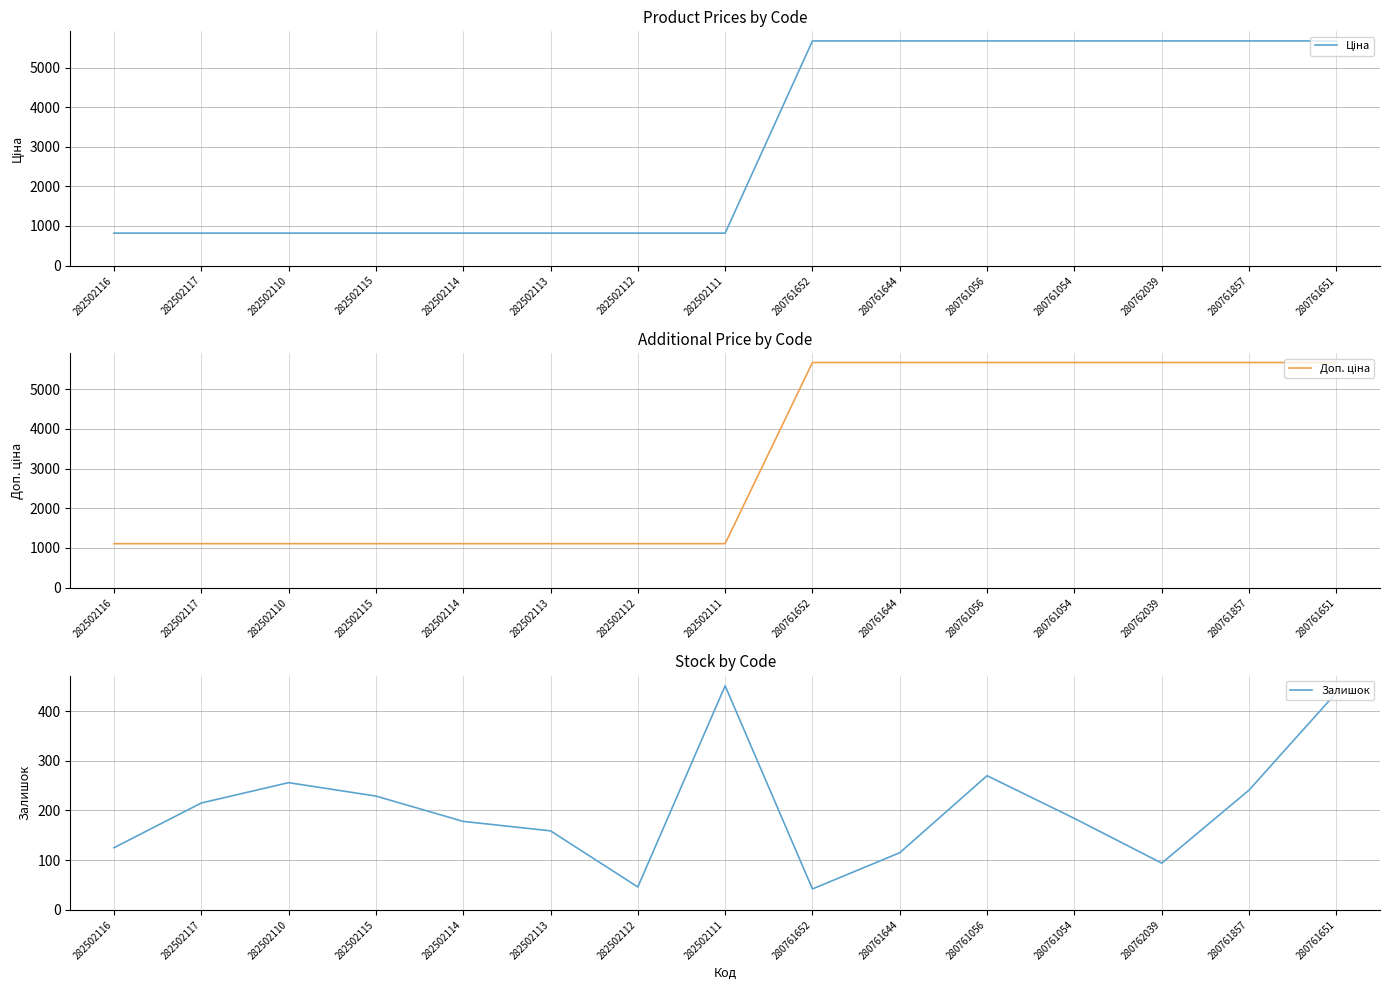

Is the value of Залишок at 282502114 greater than the value of Доп. ціна at 282502112?

No